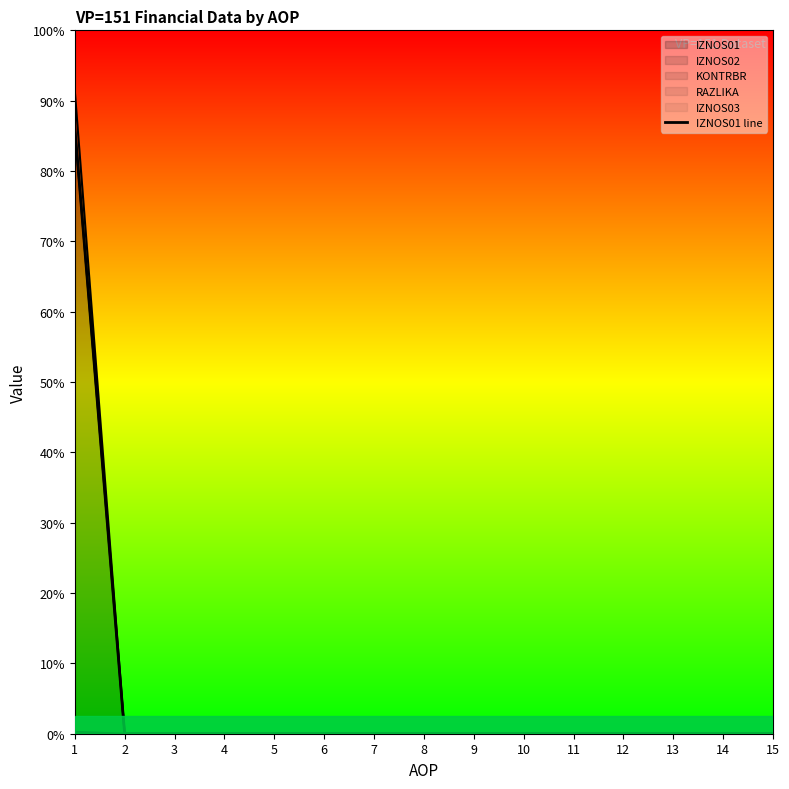

What is the value of the 1st point from the left?

5172039